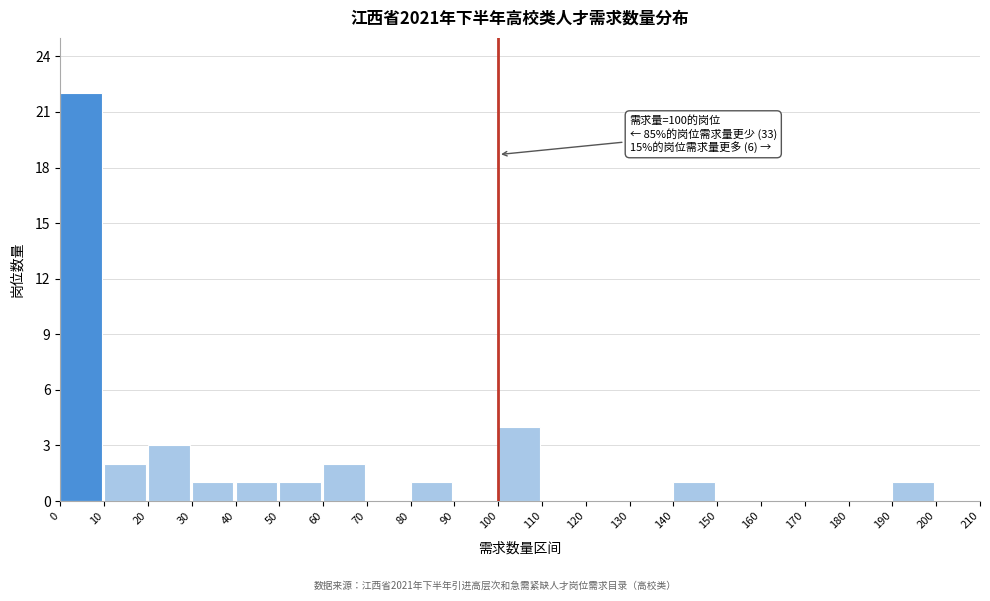

Over which range of the x-axis is the bar tallest?

0 to 10